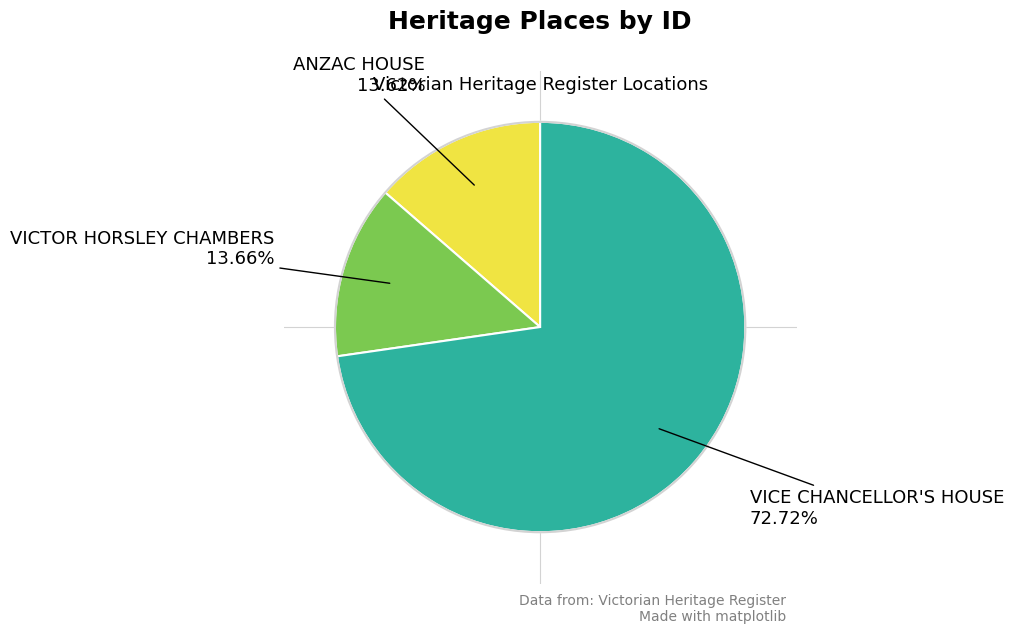

Is there any slice that represents more than half of the pie?

Yes